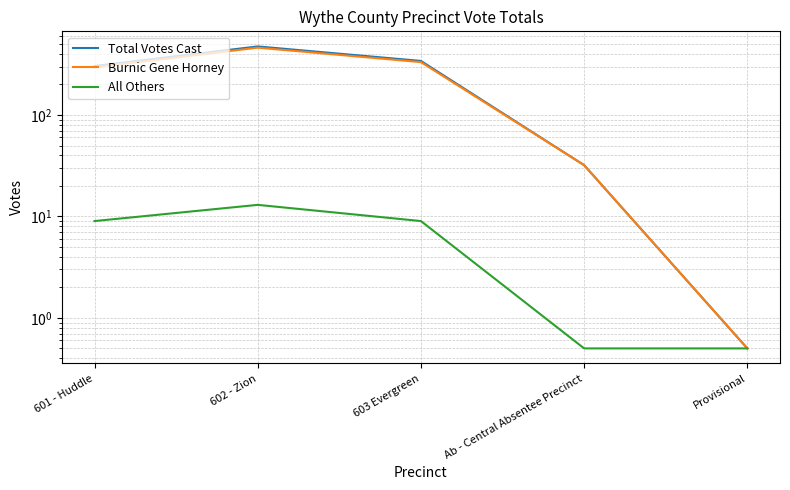

Read the Total Votes Cast value at 602 - Zion.

474.0